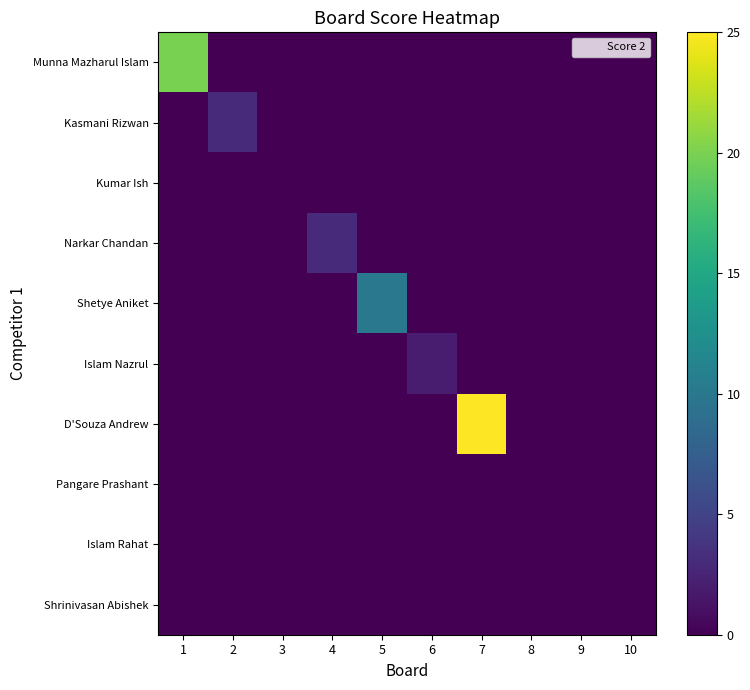

Which category has the lowest value across all series?

2